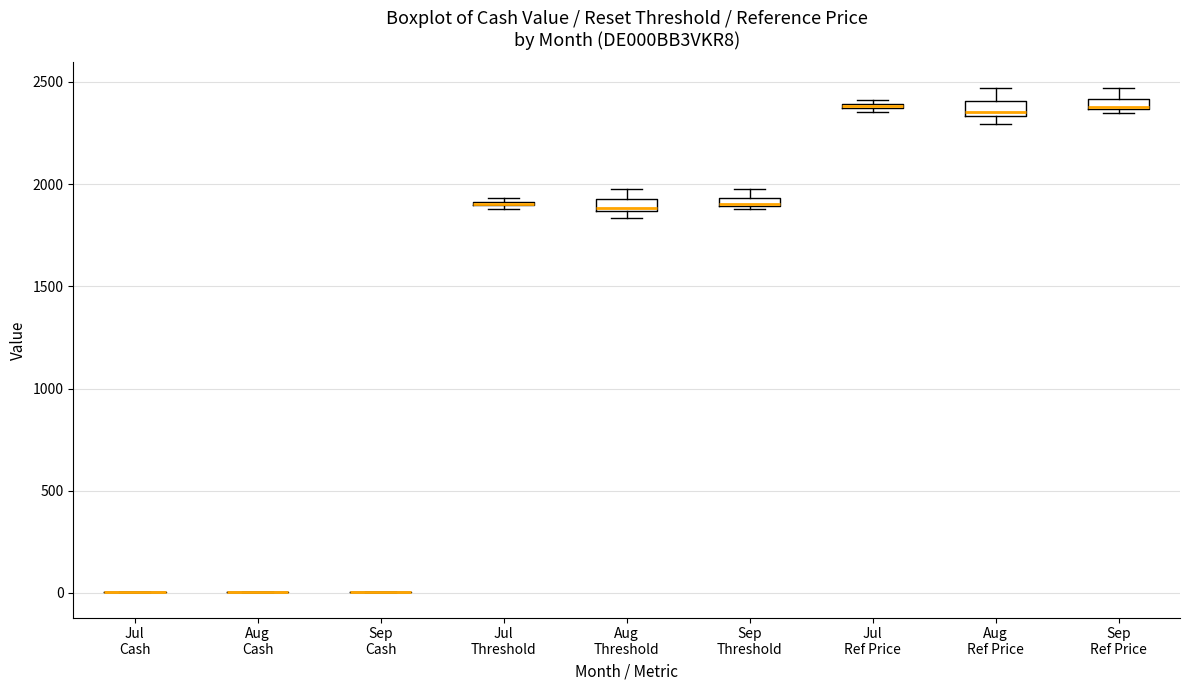

Where is the upper edge of the box for Aug Threshold on the y-axis? The values are not printed on the chart, so give them approximately, as read against the axis.

1950